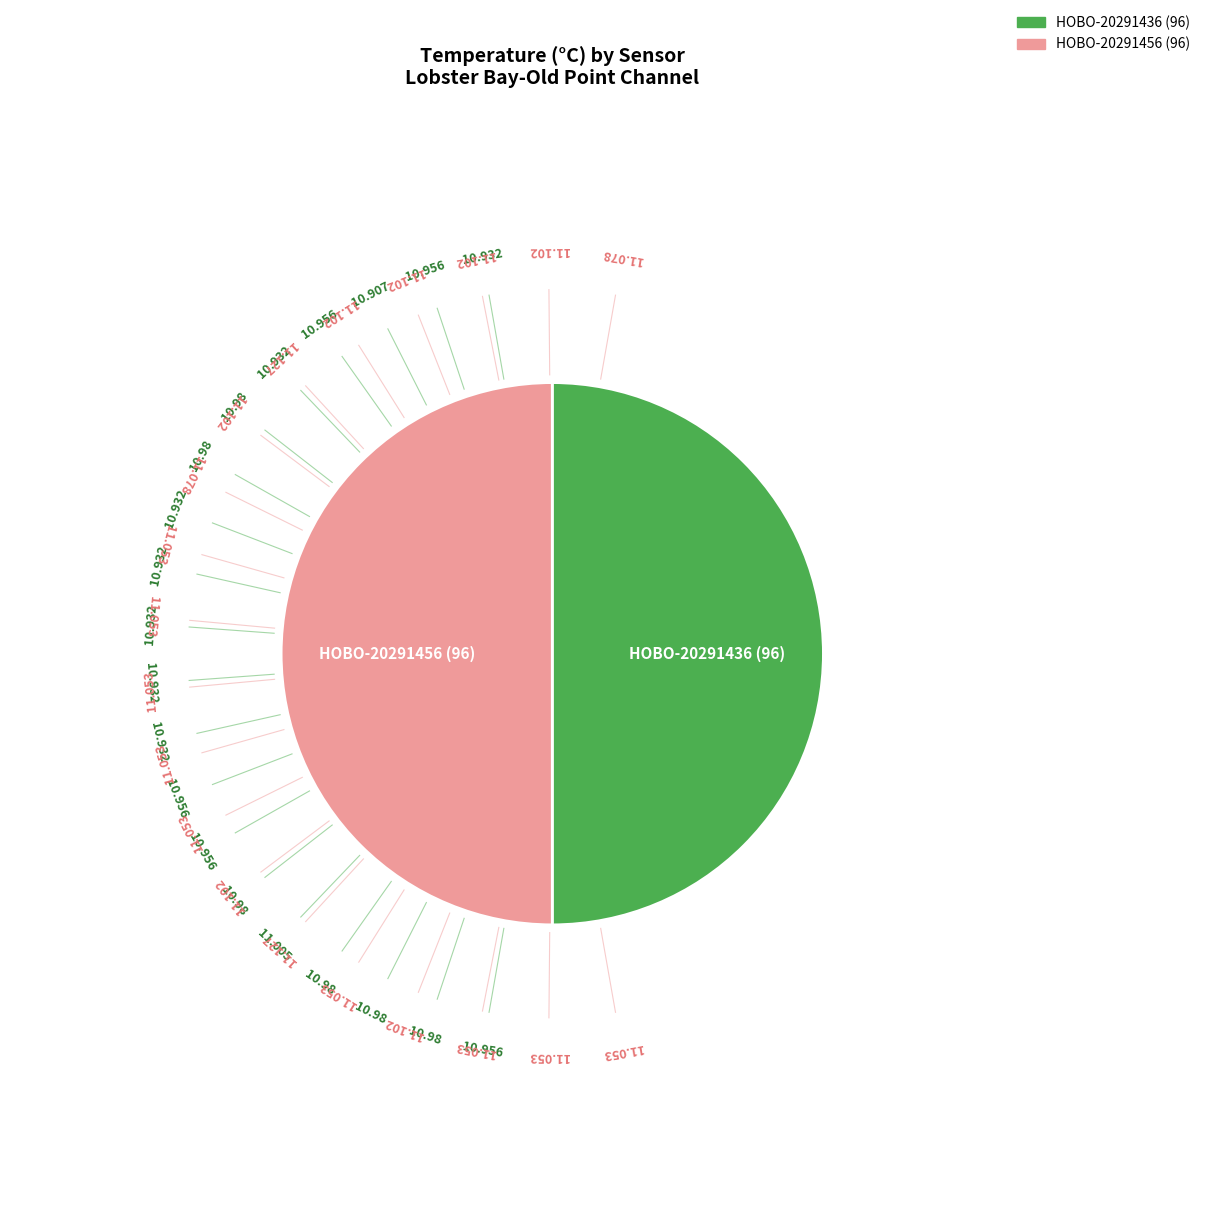

What is the ratio of the value at HOBO-20291456 to the value at HOBO-20291436?

1.0